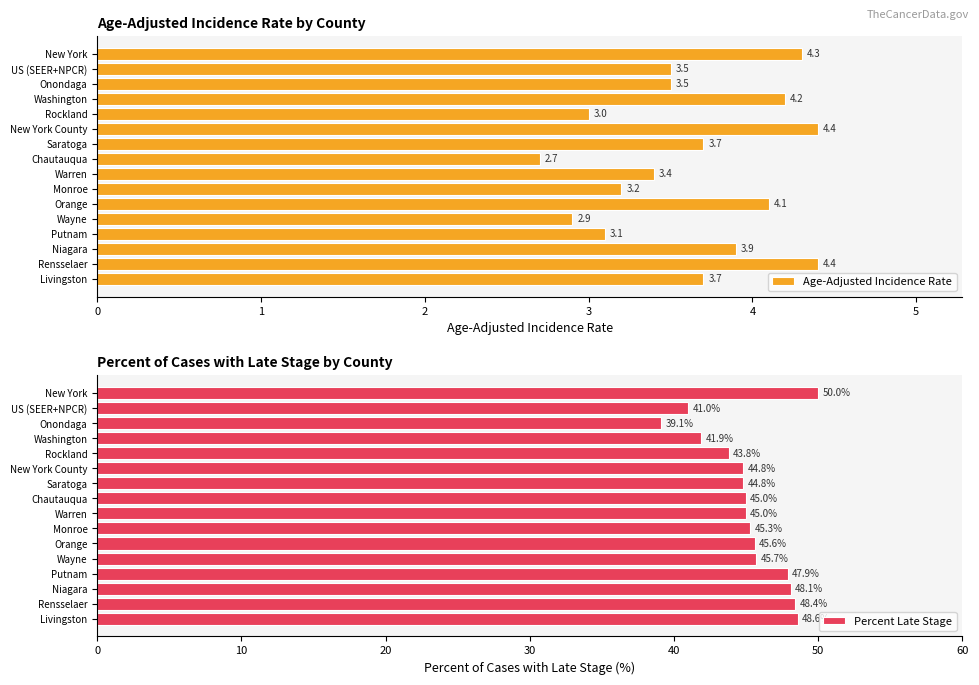

The Percent Late Stage series shows 14.1 at Washington. True or false?

False